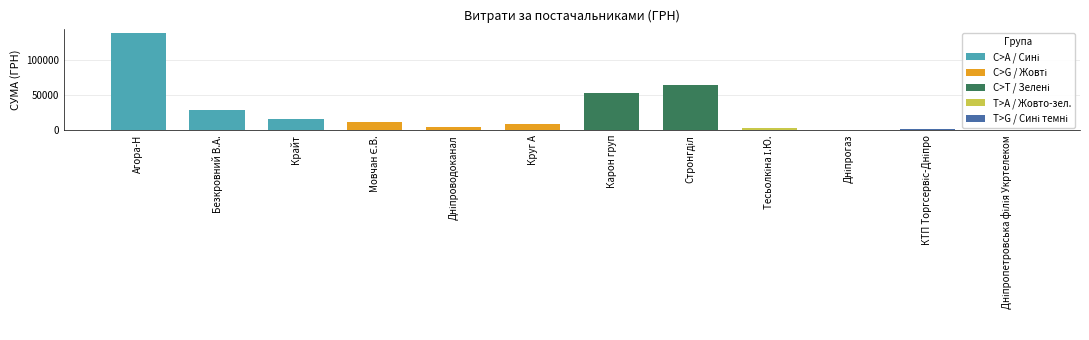

What position from the right is ТОВ "Круг А"?

7